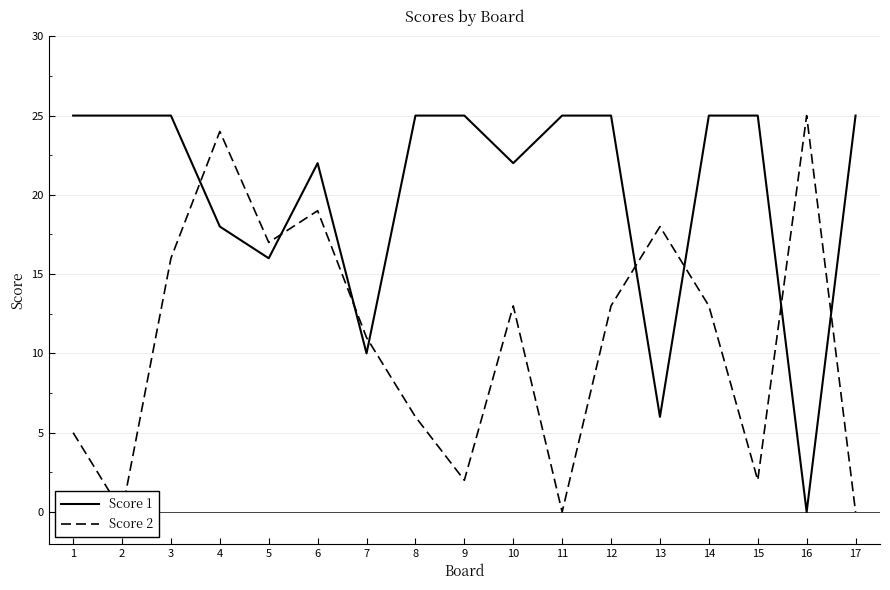

At which category does the chart reach its peak across all series?

1